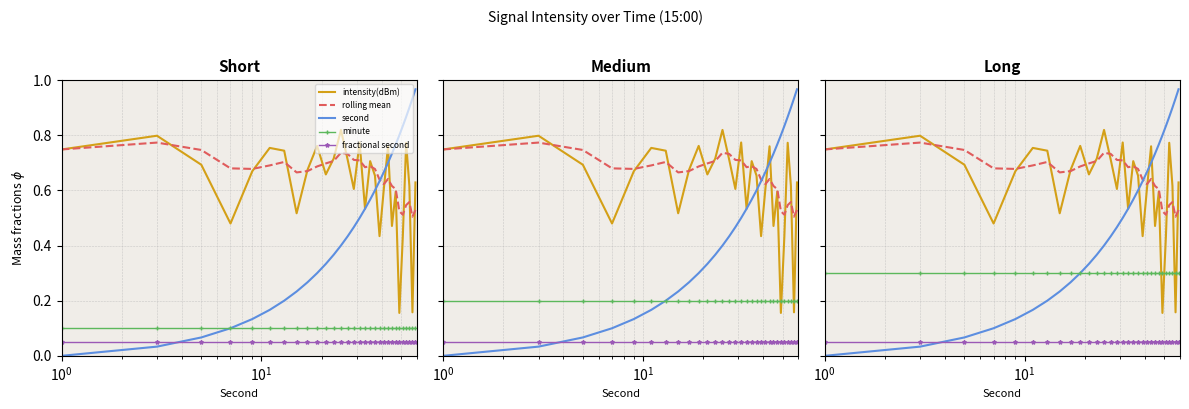

What is the spread (max minus min) of values at $\mathdefault{10^{1}}$?

0.7